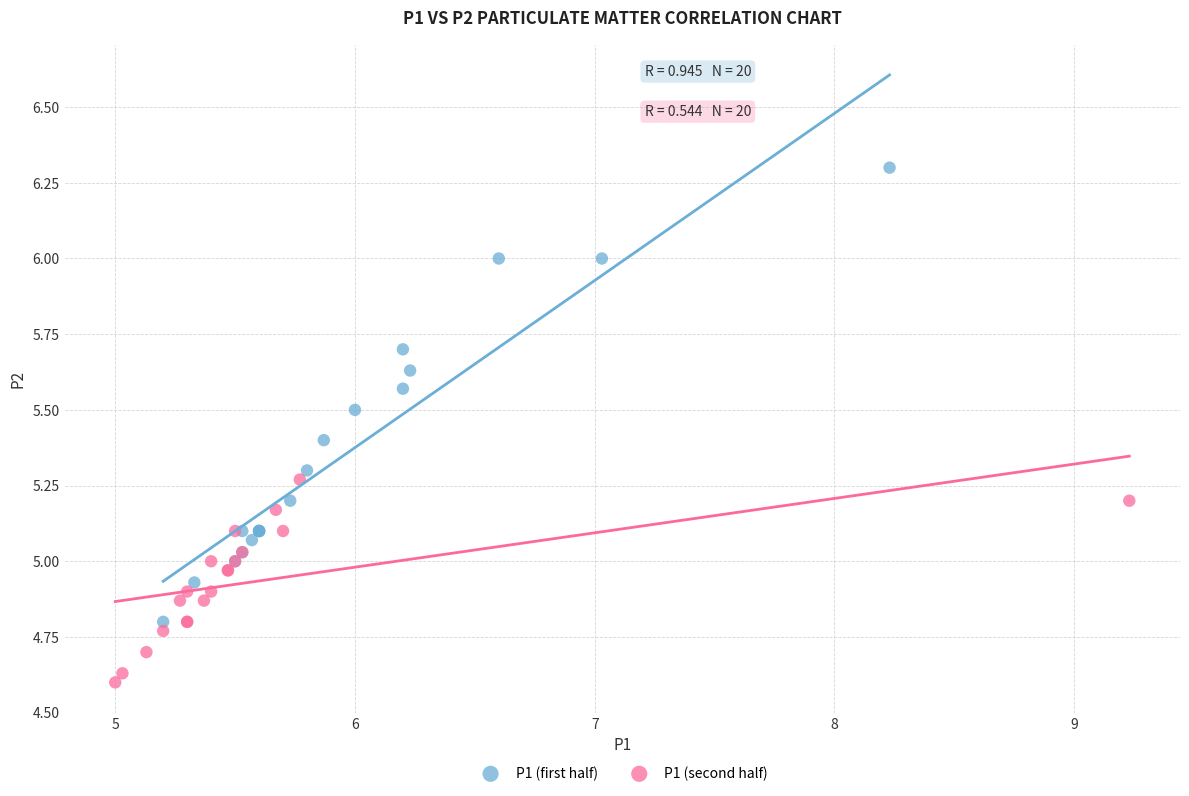

Which series reaches the maximum Y coordinate?

P1 (first half)